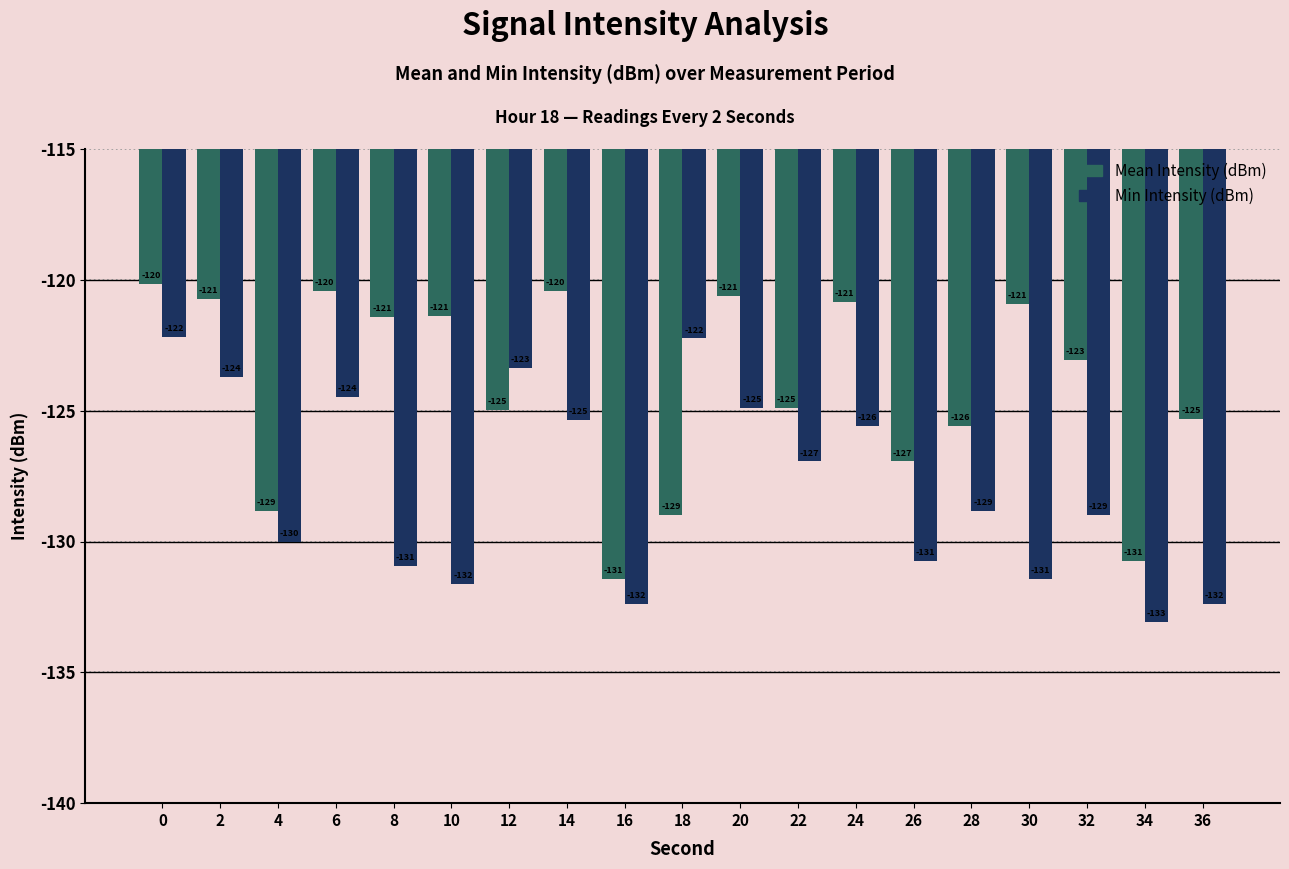

Is it true that Min Intensity (dBm) equals -193.9 at 2?

False